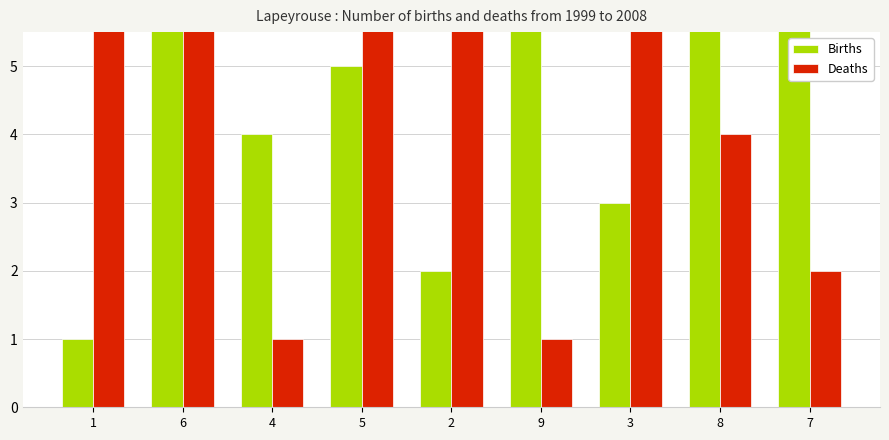

Where is Births nearest to the value 5?

5